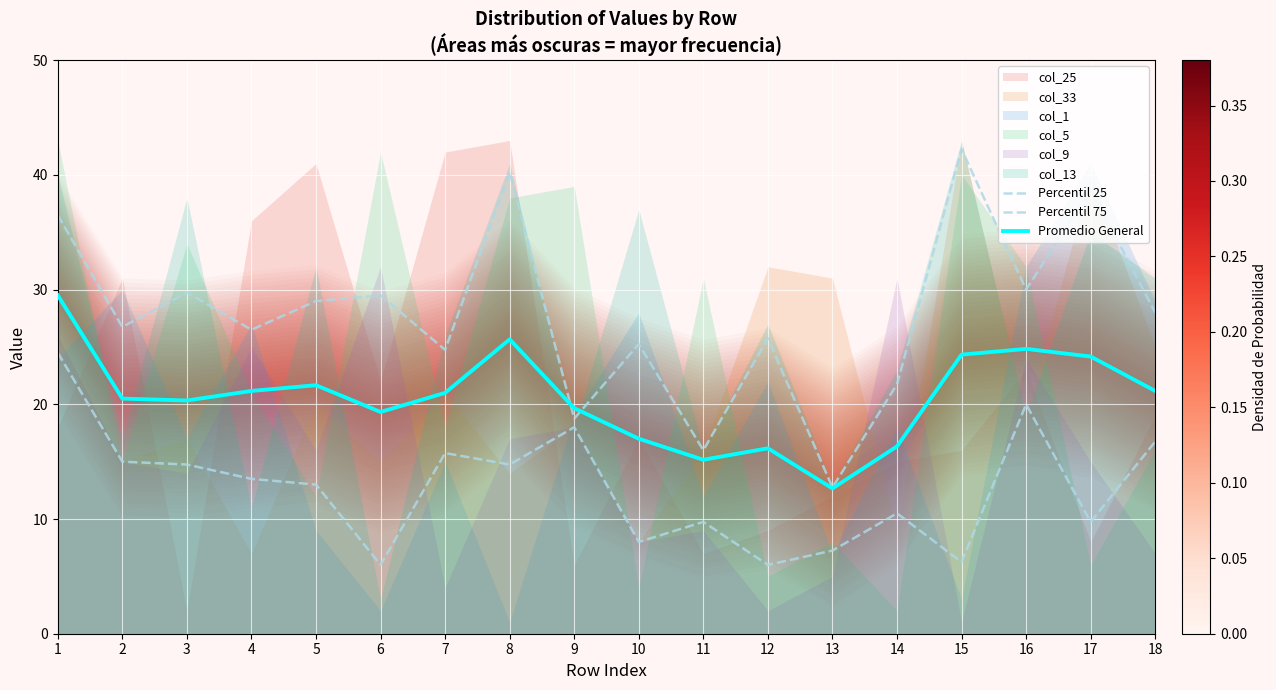

True or false: Percentil 25 and Promedio General cross at least once.

False